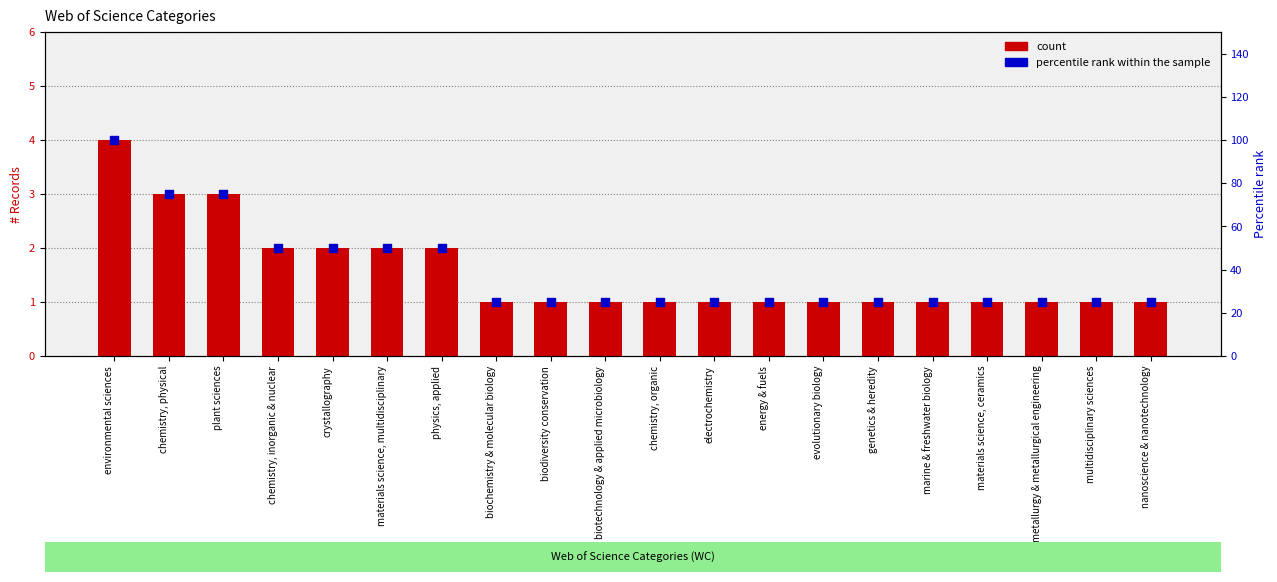

Which series has the largest Y range (max minus min)?

percentile rank within the sample